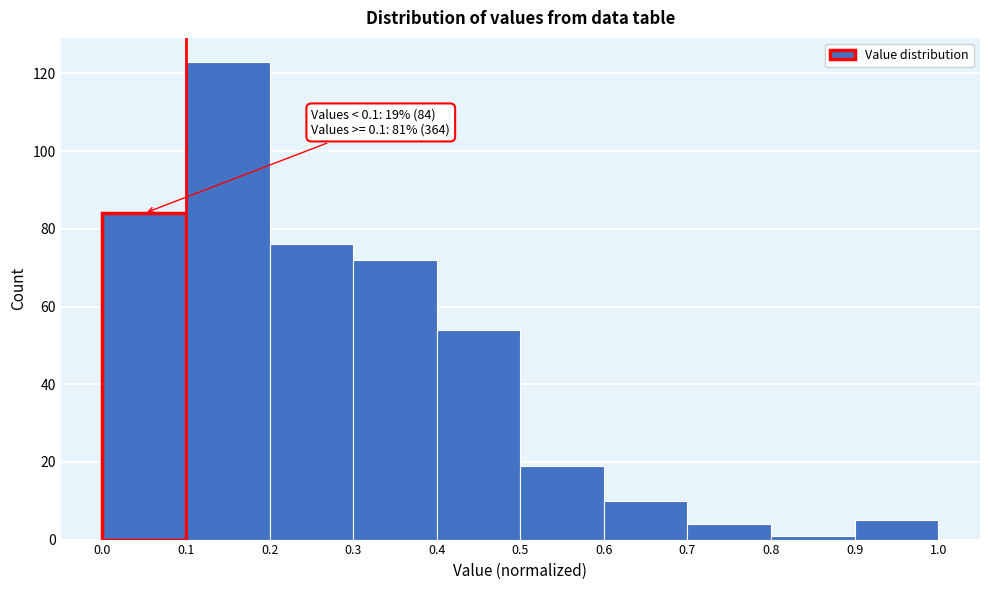

Which range on the x-axis has the tallest bar?

0.1 to 0.2